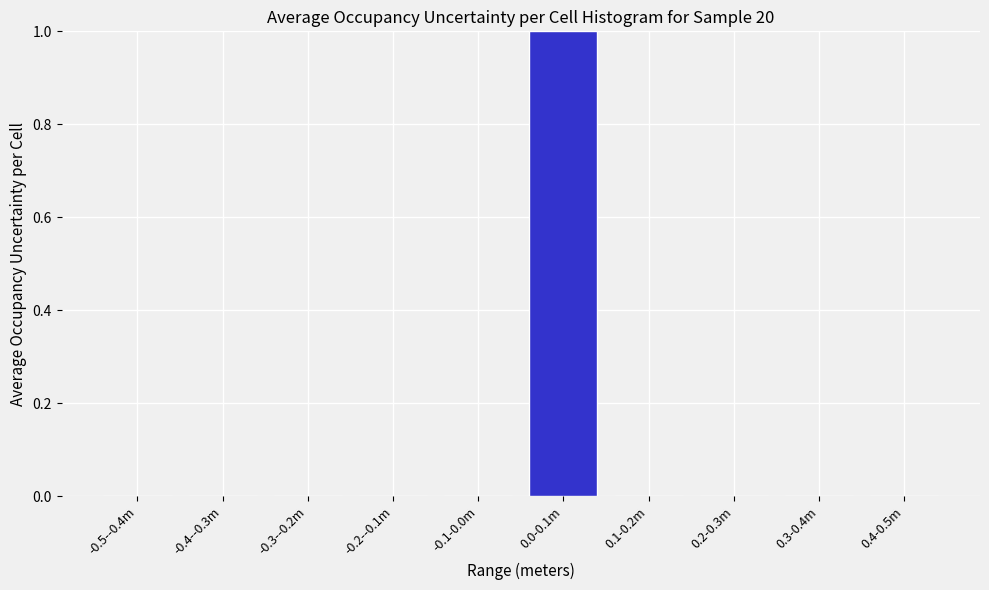

Reading left to right, what are all the values shown in this chart?

-0.5--0.4m=0	-0.4--0.3m=0	-0.3--0.2m=0	-0.2--0.1m=0	-0.1-0.0m=0	0.0-0.1m=1	0.1-0.2m=0	0.2-0.3m=0	0.3-0.4m=0	0.4-0.5m=0